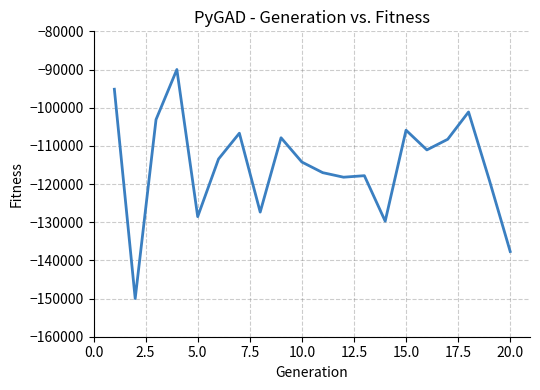

Count the number of categories in the chart.

20